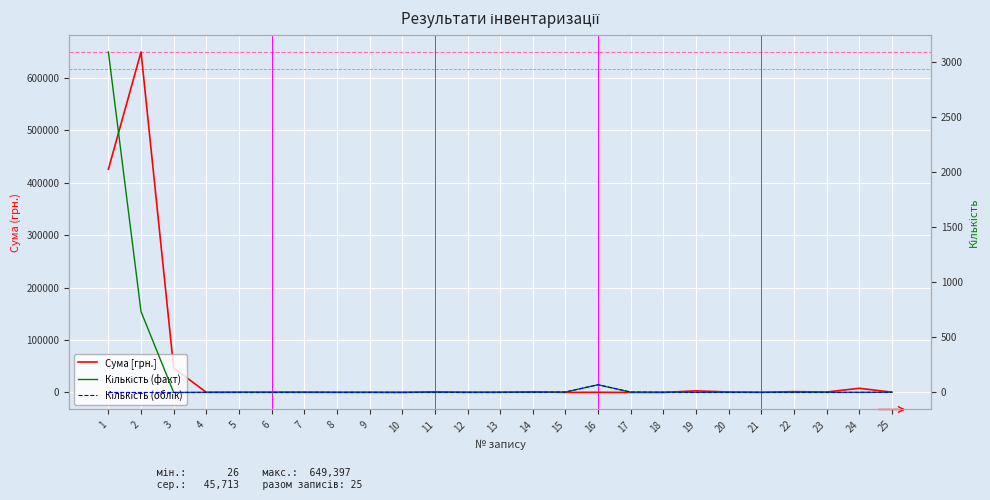

What is the maximum value for Сума [грн.]?

649397.0